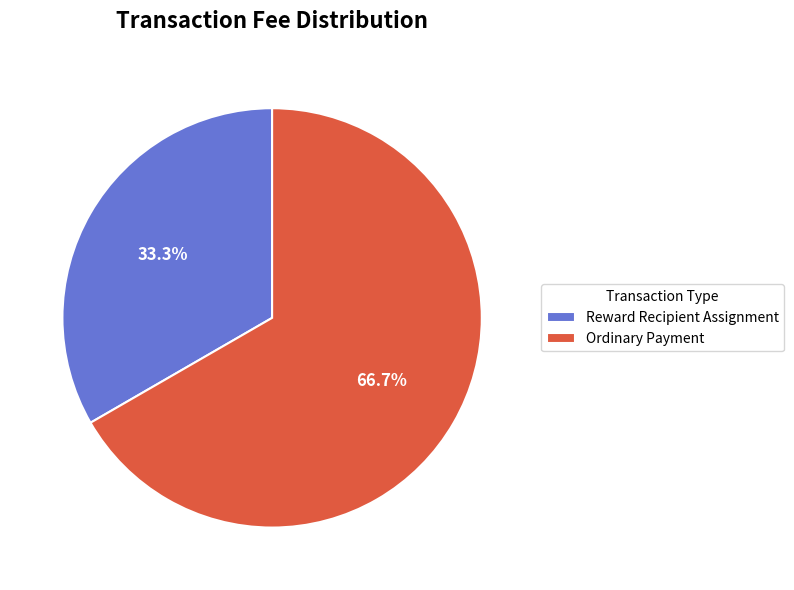

Do Ordinary Payment and Reward Recipient Assignment together represent more than half of the pie?

Yes